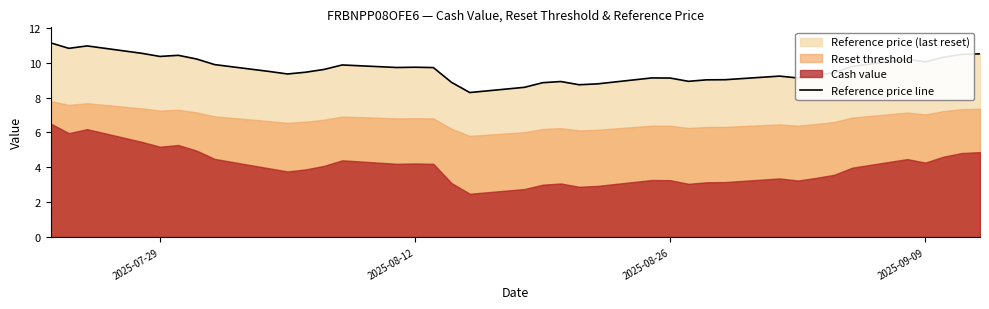

How many points are higher than both their immediate neighbors (excluding endpoints)?

8